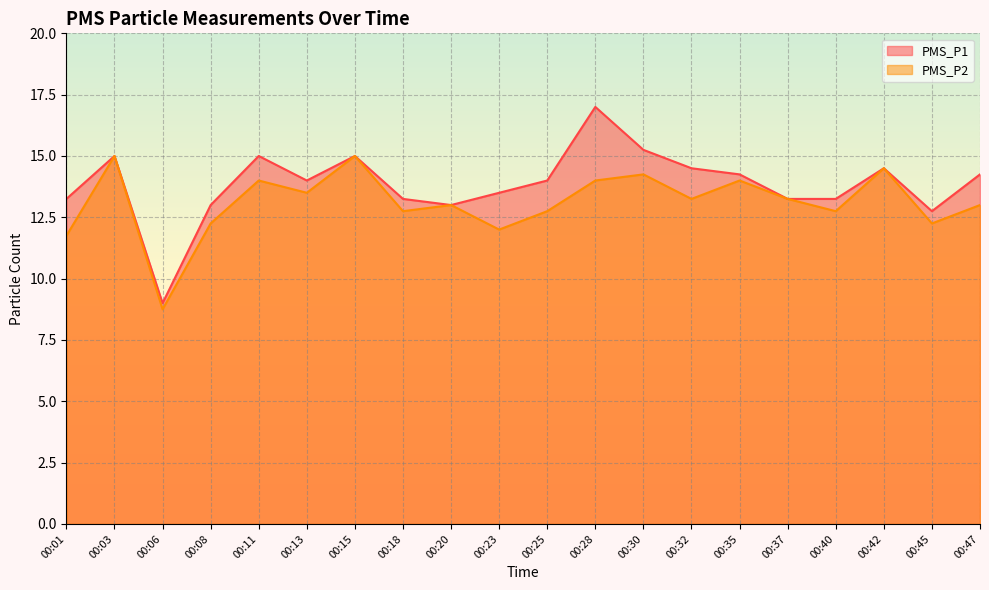

What is the lowest value of the PMS_P2 series?

8.8